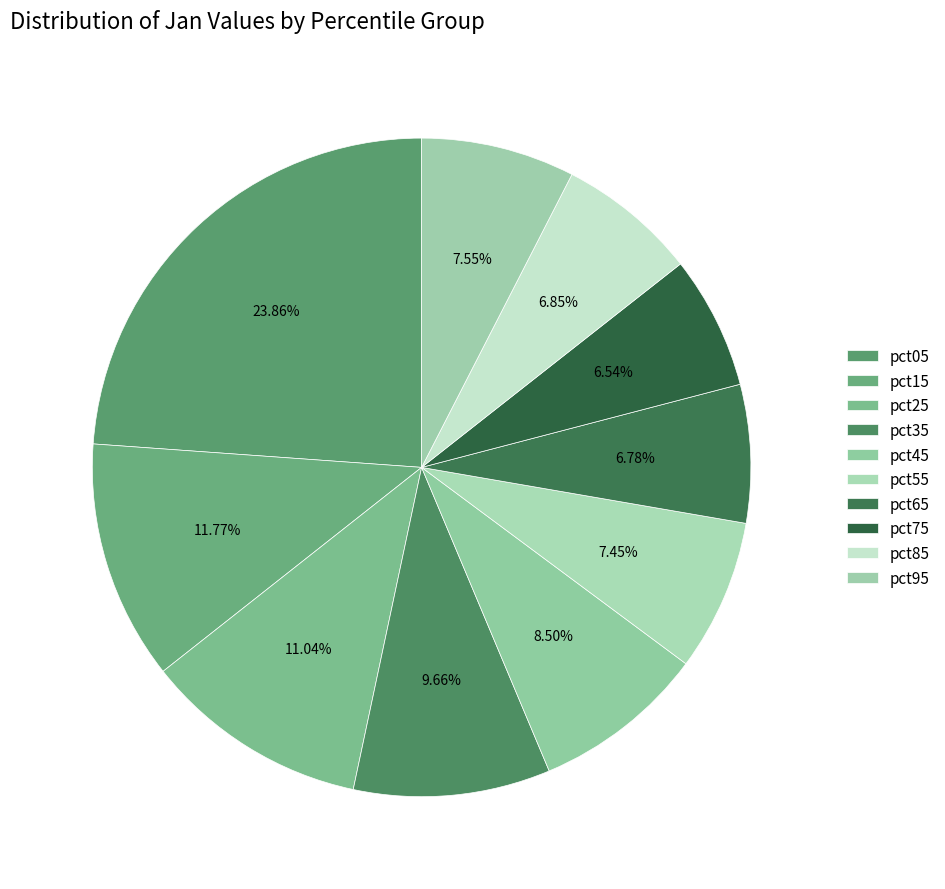

How many segments does this pie chart have?

10